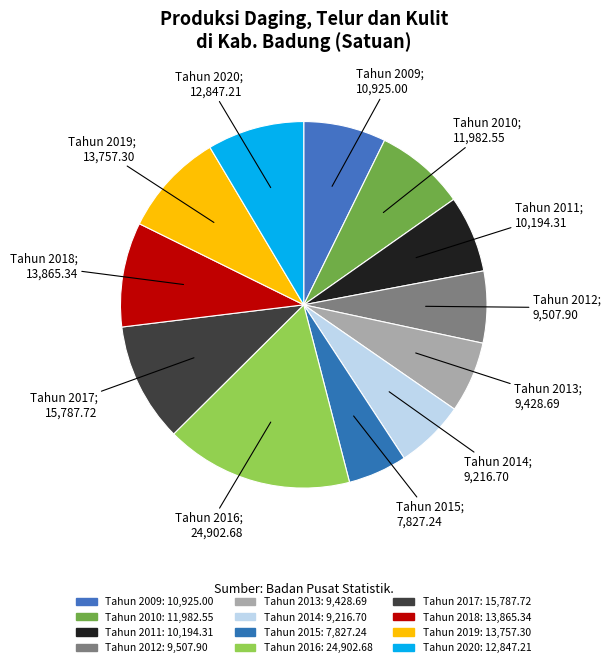

Which category has the smallest portion of the pie?

Tahun 2015